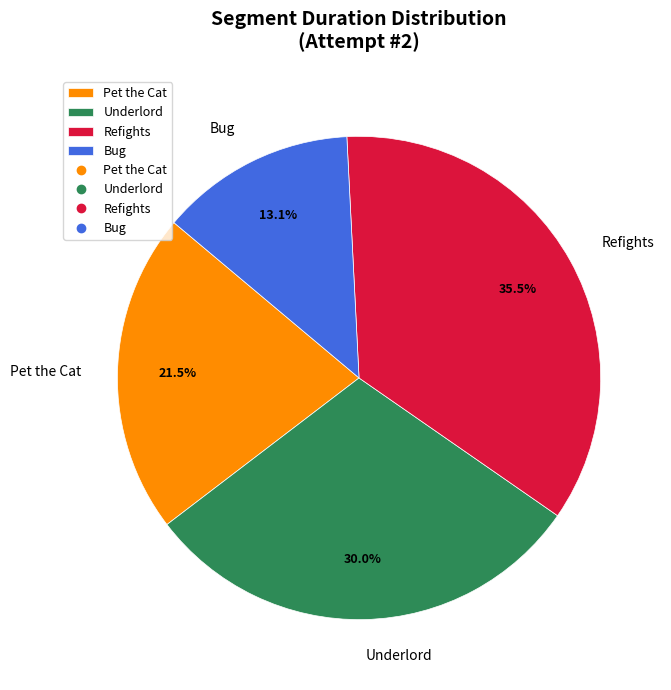

To the nearest percent, what is the difference between the Pet the Cat and Refights slice percentages?

14%